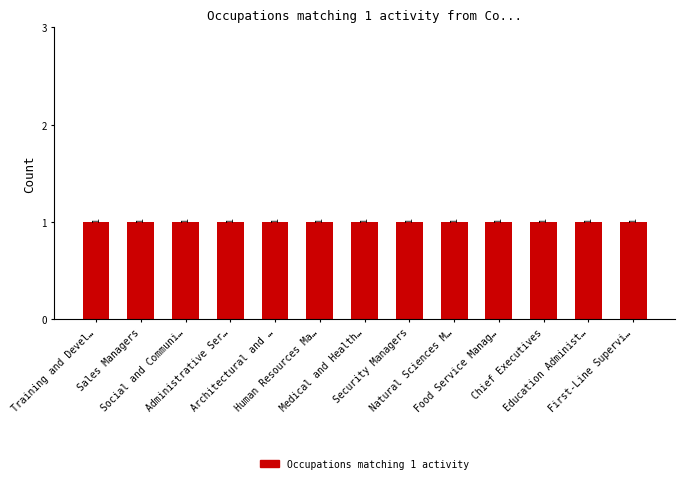

At how many categories does at least one series exceed 0?

13